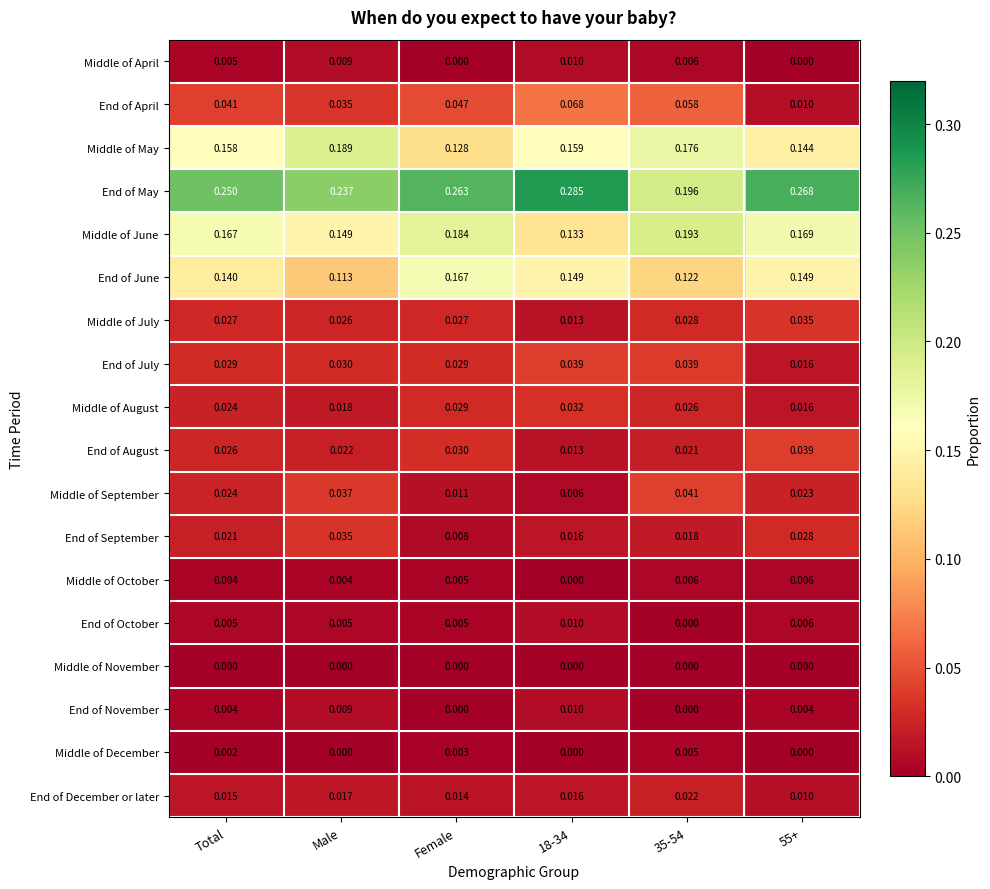

Is the value of Middle of July at 18-34 greater than the value of Middle of April at 18-34?

Yes